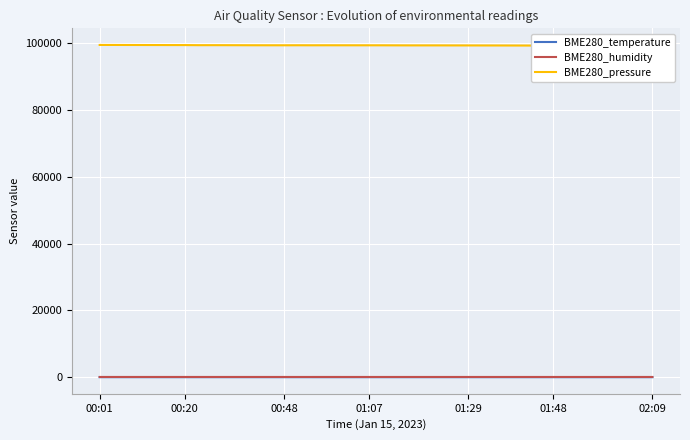

Reading left to right, what are all the values shown in this chart?

BME280_temperature: 5.8	5.8	5.7	5.7	5.7	5.6	5.6	5.5	5.4	5.4	5.4	5.3	5.3	5.2	5.2	5.2	5.2	5.2	5.2	5.2	5.3	5.4	5.4	5.4	5.4	5.3	5.3	5.2	5.2	5.2	5.1	5.0	5.0	4.9	4.9	4.9	4.9	4.8	4.8	4.8
BME280_humidity: 72.3	71.9	72.1	72.1	71.6	71.4	71.8	71.8	71.6	71.8	71.3	71.6	71.5	71.3	71.4	71.3	71.6	71.4	71.5	71.4	71.3	71.2	71.3	71.1	70.9	71.0	71.0	70.9	71.1	71.1	71.2	71.1	71.0	71.3	71.0	71.3	71.3	71.3	71.5	71.3
BME280_pressure: 99455.1	99450.7	99440.7	99432.6	99423.5	99415.3	99413.1	99380.8	99385.2	99378.3	99366.4	99355.6	99351.3	99349.1	99357.6	99347.4	99353.9	99350.4	99346.9	99345.3	99342.1	99329.2	99318.5	99320.1	99318.2	99310.5	99307.4	99300.4	99294.3	99285.8	99276.3	99265.0	99256.8	99259.0	99262.1	99262.5	99260.4	99257.2	99266.1	99260.4